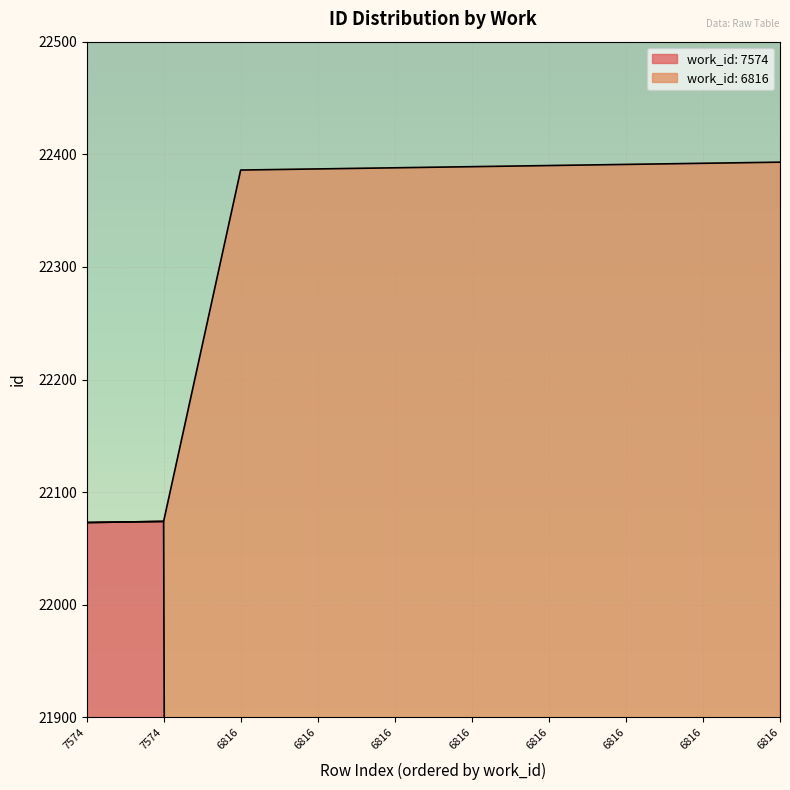

Reading left to right, what are all the values shown in this chart?

7574=22073	7574=22074	6816=22386	6816=22387	6816=22388	6816=22389	6816=22390	6816=22391	6816=22392	6816=22393